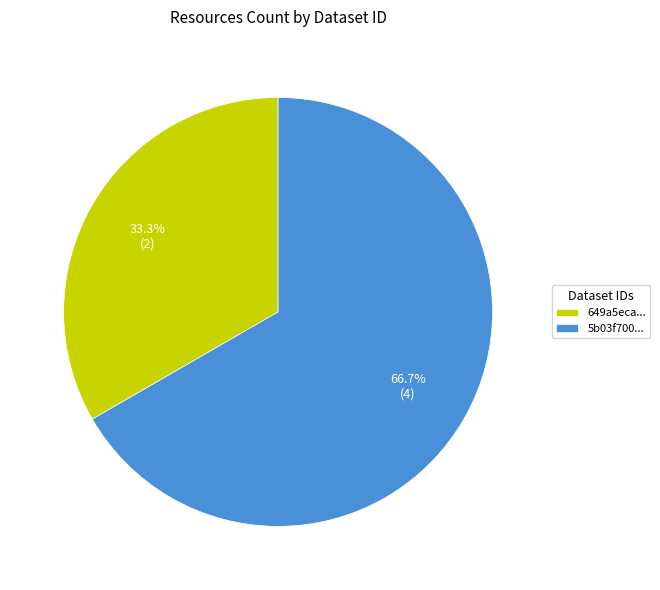

How many segments does this pie chart have?

2